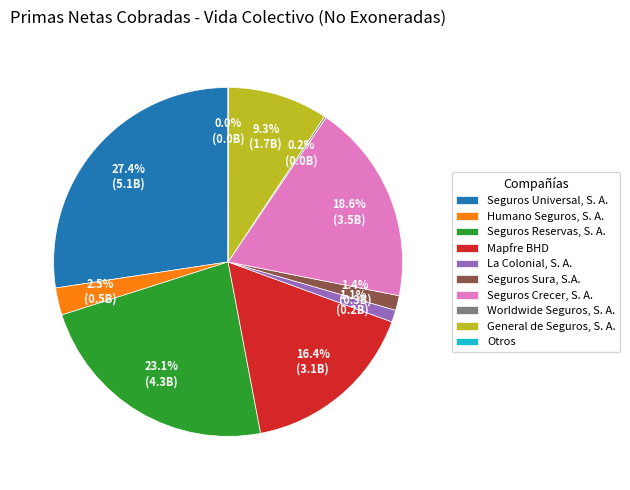

What percentage do Seguros Crecer, S. A. and La Colonial, S. A. together represent?

19.7%